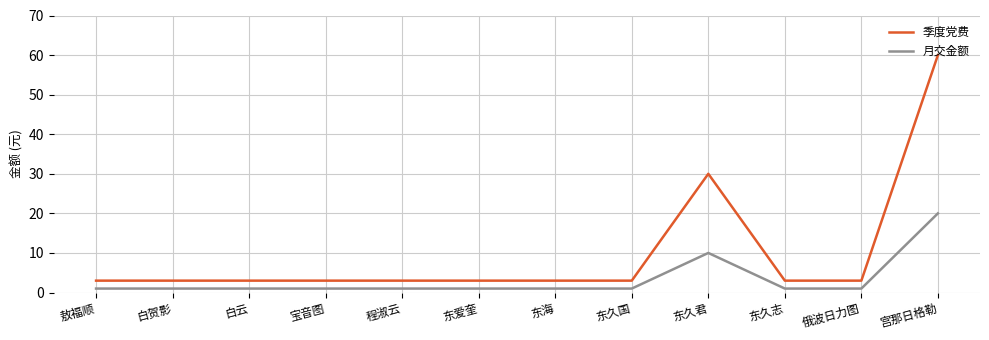

Reading right to left, list all the values displayed in this chart.

季度党费: 60	3	3	30	3	3	3	3	3	3	3	3
月交金额: 20	1	1	10	1	1	1	1	1	1	1	1